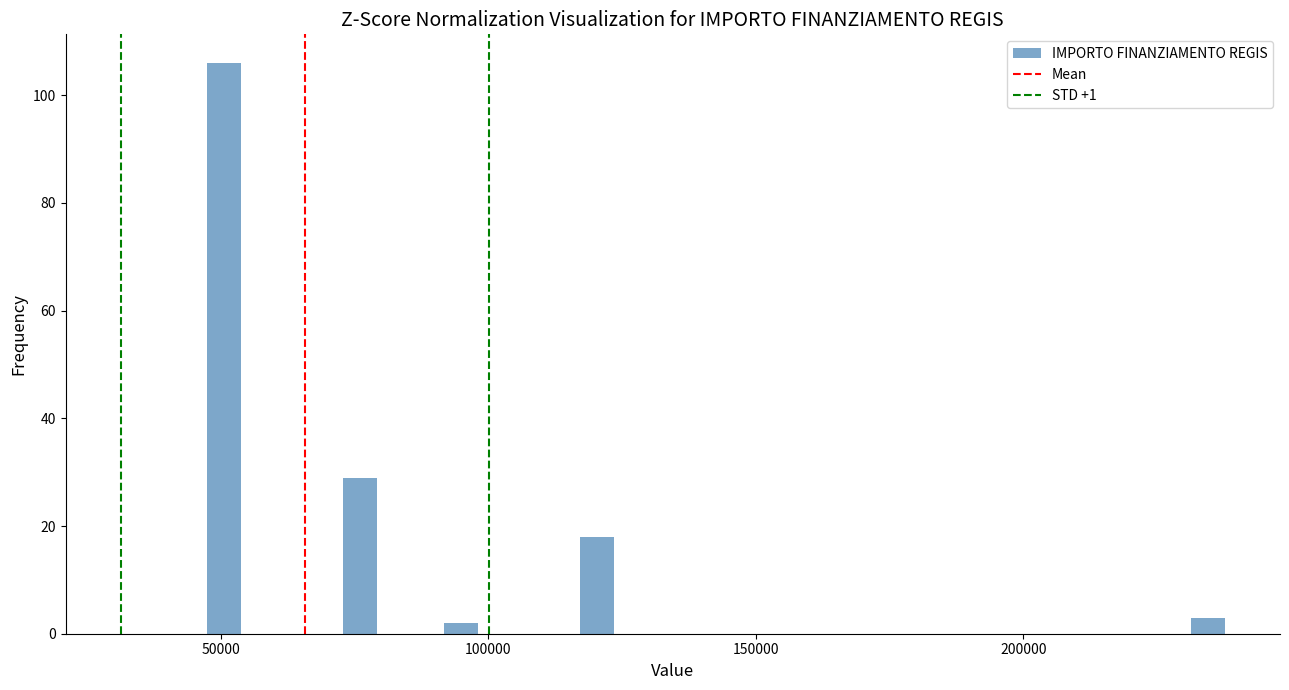

Read against the x-axis, roughly where is the centre of the tallest bar?

50000